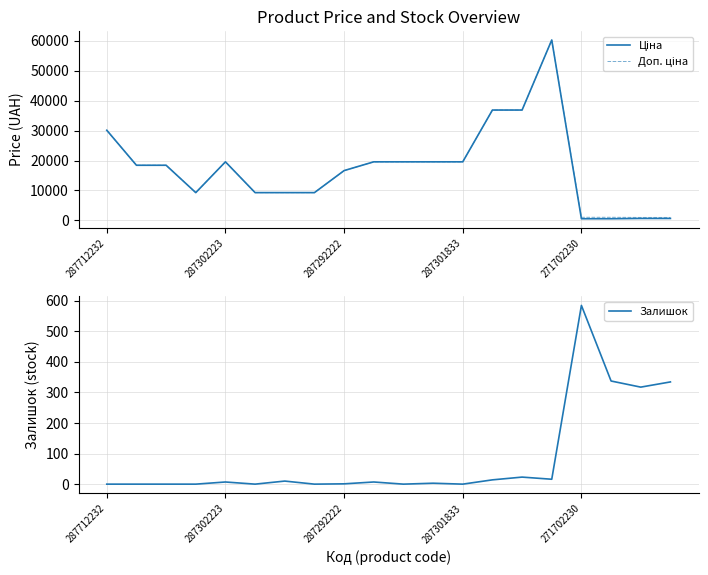

True or false: Доп. ціна and Ціна cross at least once.

False